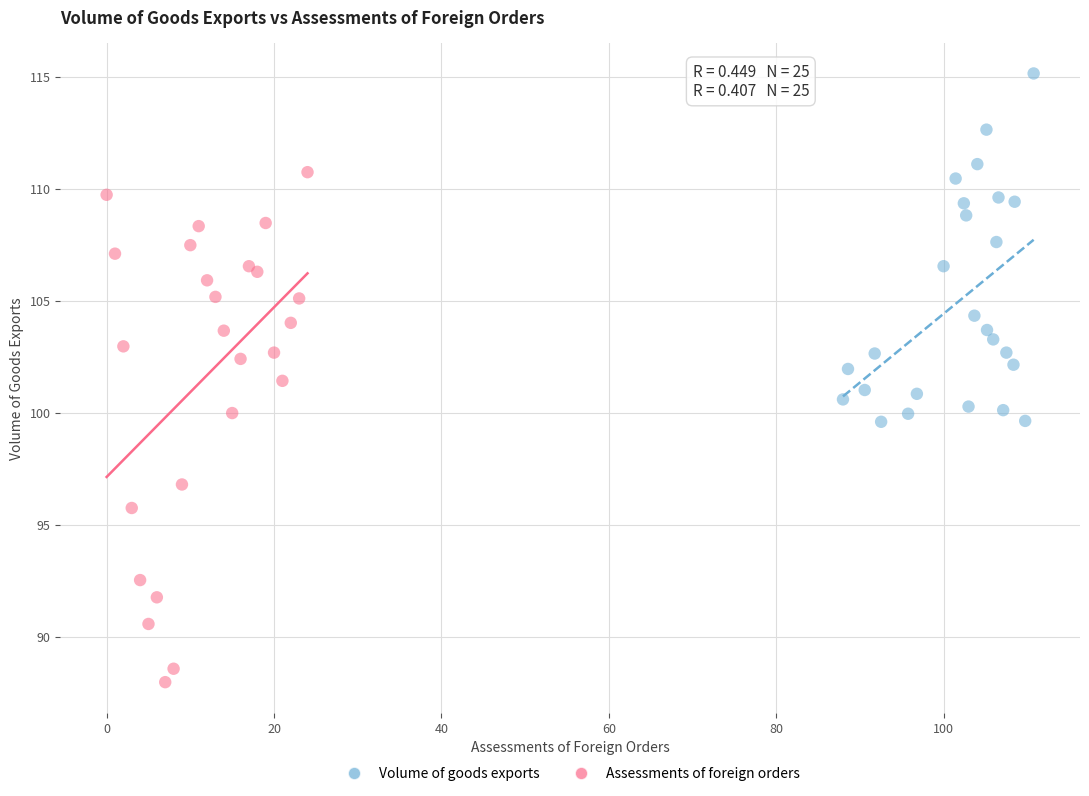

What are all the series names shown in the legend?

Volume of goods exports, Assessments of foreign orders